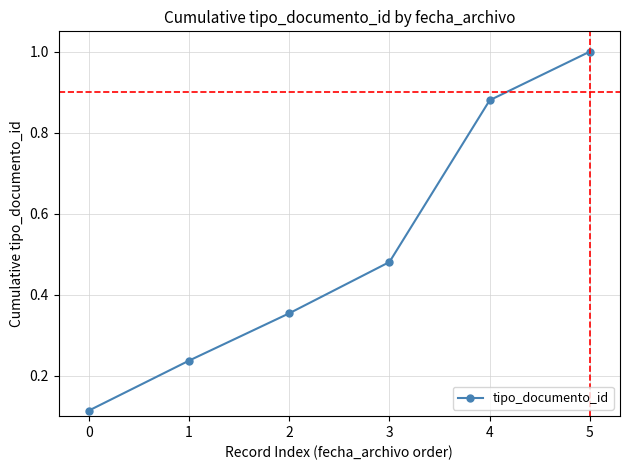

Between 3 and 5, which is larger?

5